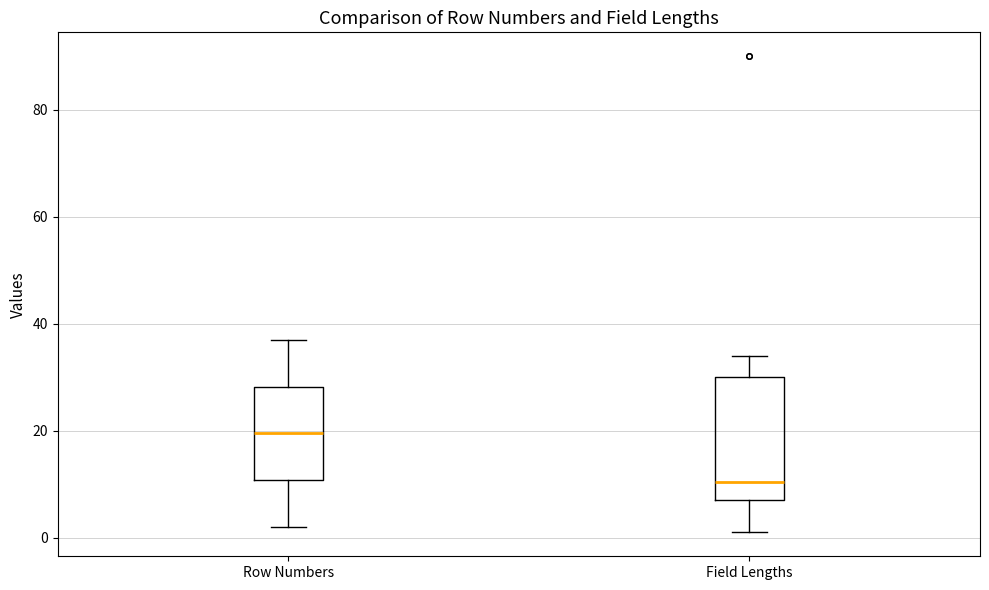

Which box is the tallest, from its lower edge to its upper edge?

Field Lengths